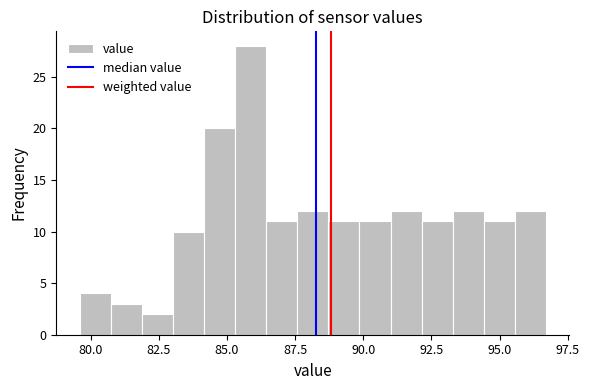

Around what value on the x-axis is the tallest bar? Give the approximate position of its centre, as read against the axis.

86.0